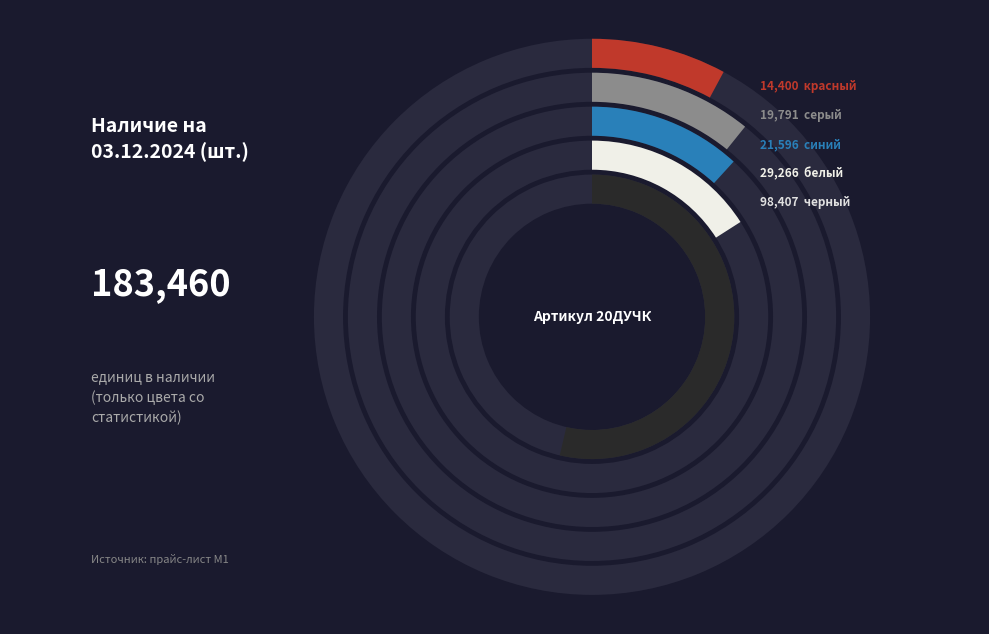

To the nearest percent, what is the combined percentage of синий and красный?

20%